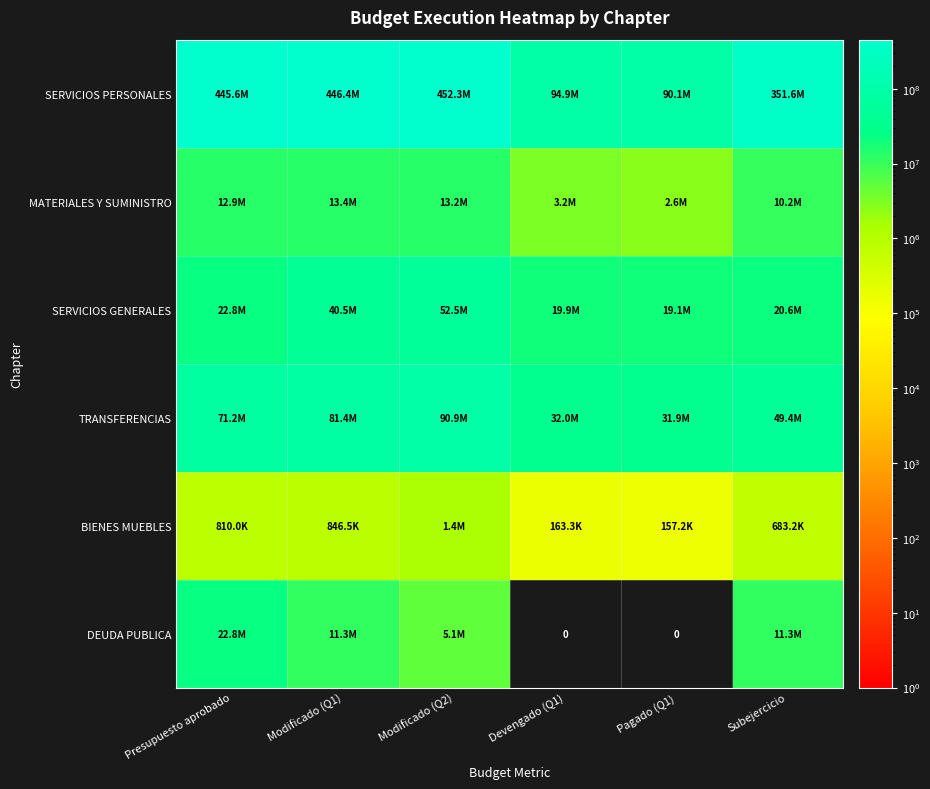

Where is DEUDA PUBLICA nearest to the value 11380900?

Modificado (Q1)